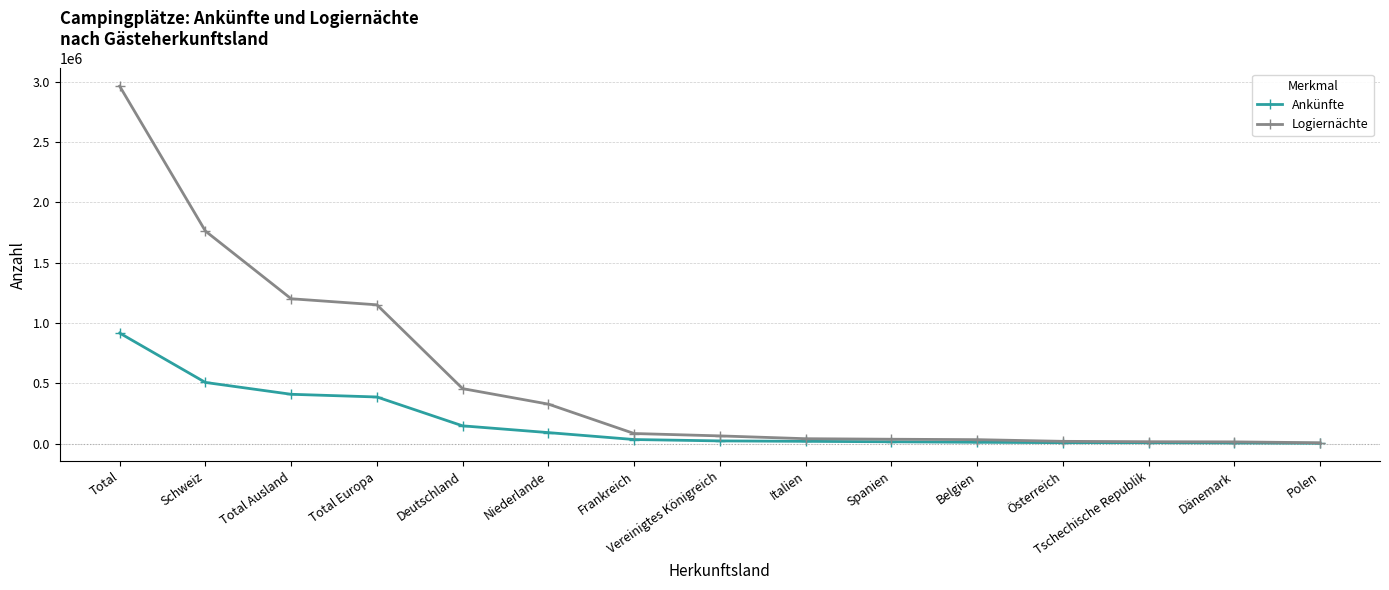

What is the difference between the Logiernächte values at Tschechische Republik and Polen?

8636